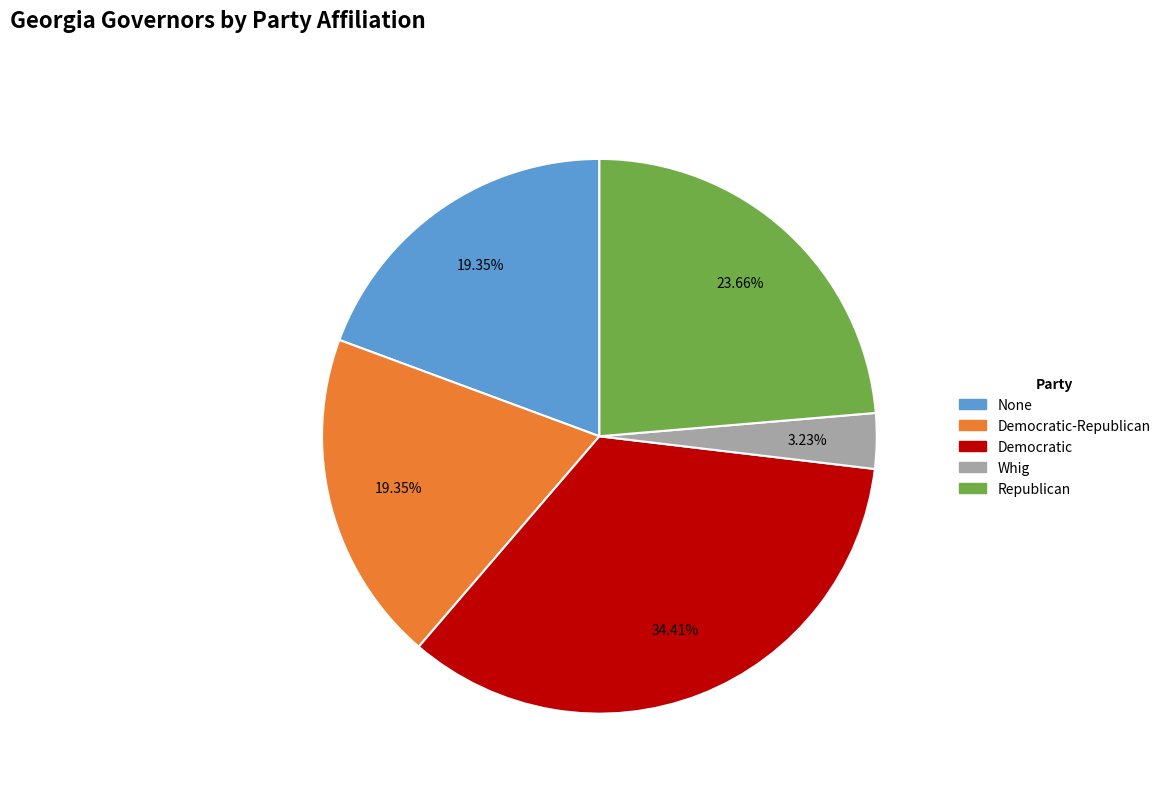

Is there a majority slice in this chart?

No